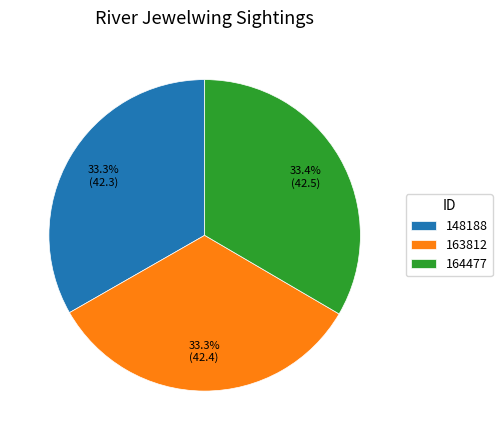

Approximately how many times larger is the value at 148188 compared to 164477?

1.0